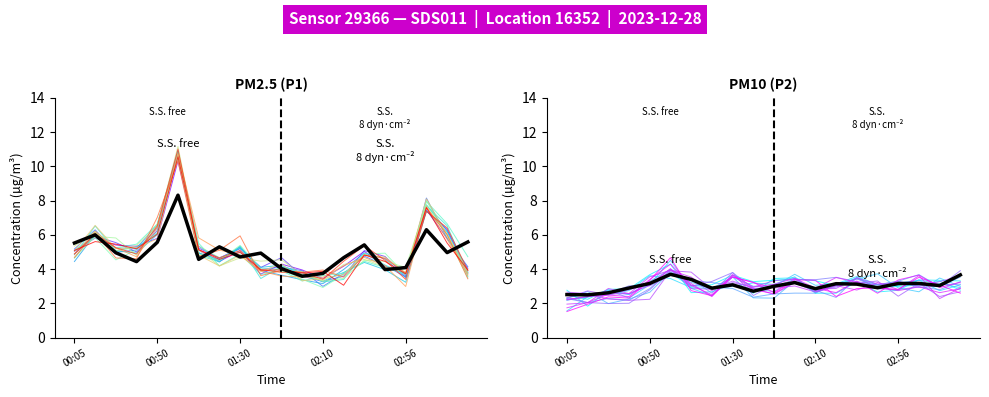

Does the chart have visible grid lines?

No